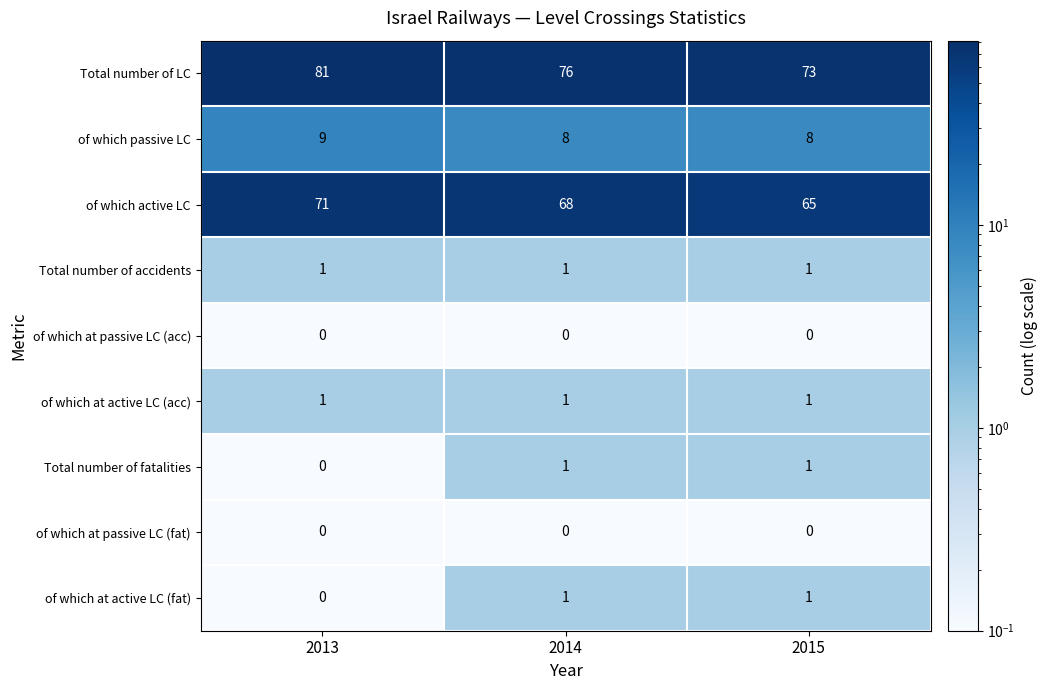

Count the number of data series in this chart.

9